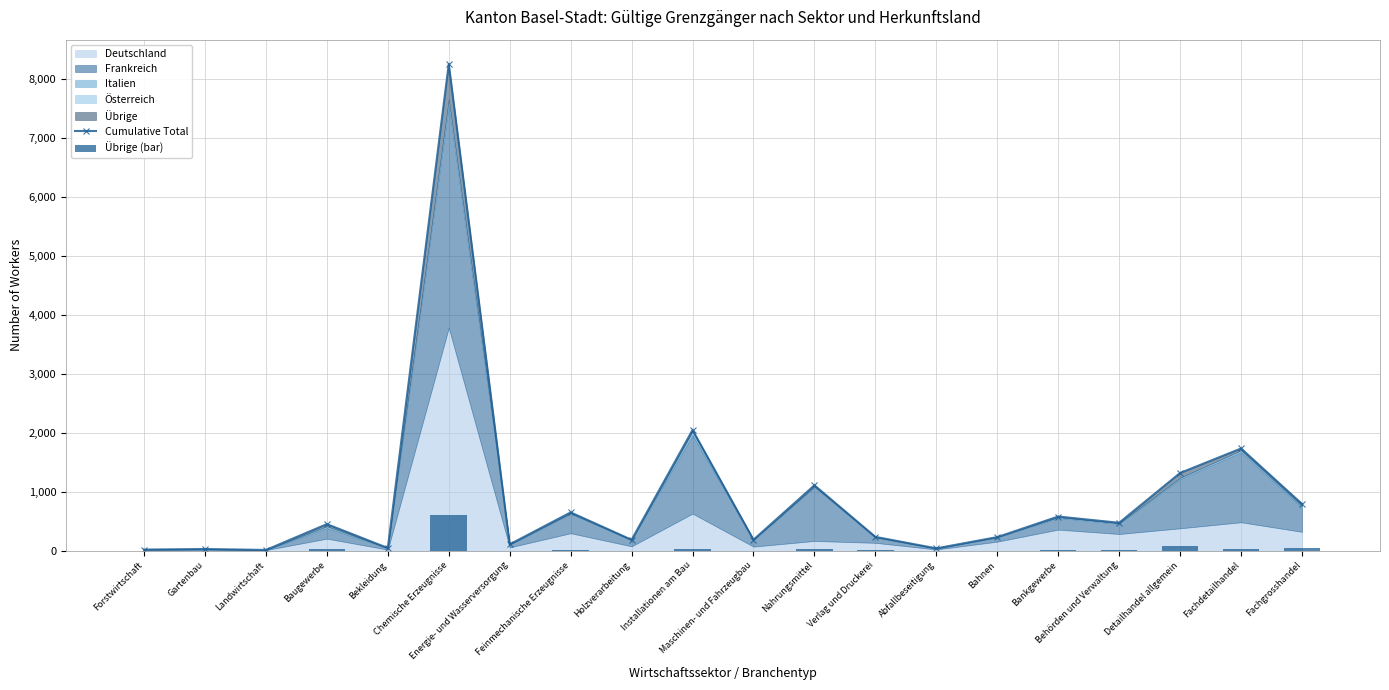

Rank the categories by Cumulative Total value from lowest to highest.

Landwirtschaft, Forstwirtschaft, Gartenbau, Abfallbeseitigung, Bekleidung, Energie- und Wasserversorgung, Holzverarbeitung, Maschinen- und Fahrzeugbau, Bahnen, Verlag und Druckerei, Baugewerbe, Behörden und Verwaltung, Bankgewerbe, Feinmechanische Erzeugnisse, Fachgrosshandel, Nahrungsmittel, Detailhandel allgemein, Fachdetailhandel, Installationen am Bau, Chemische Erzeugnisse